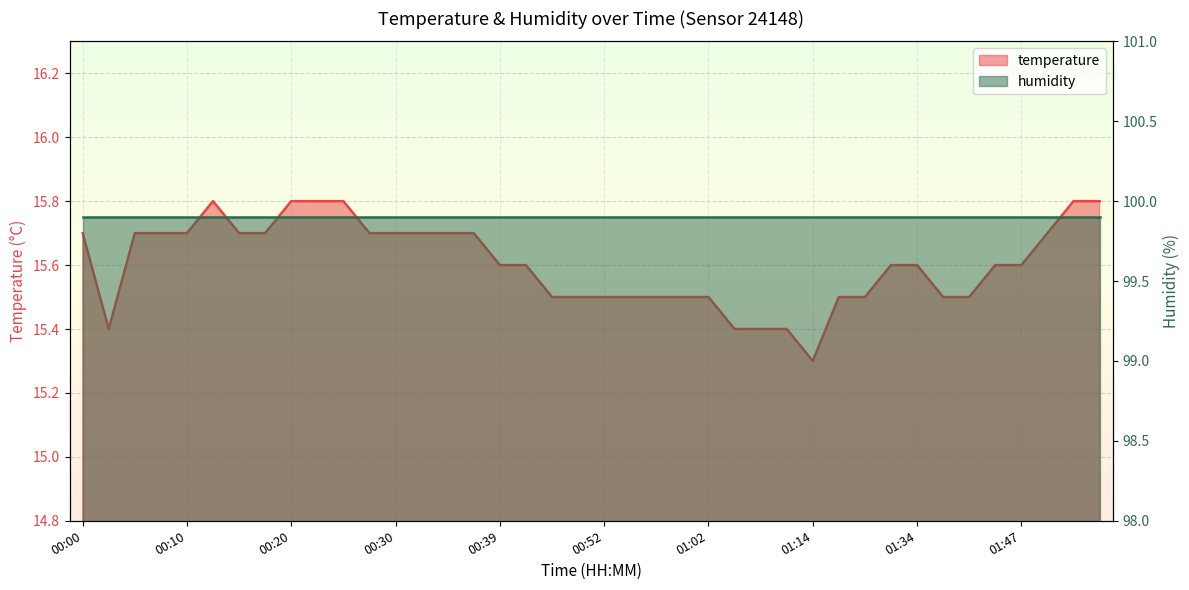

Which category has the lowest value across all series?

01:14